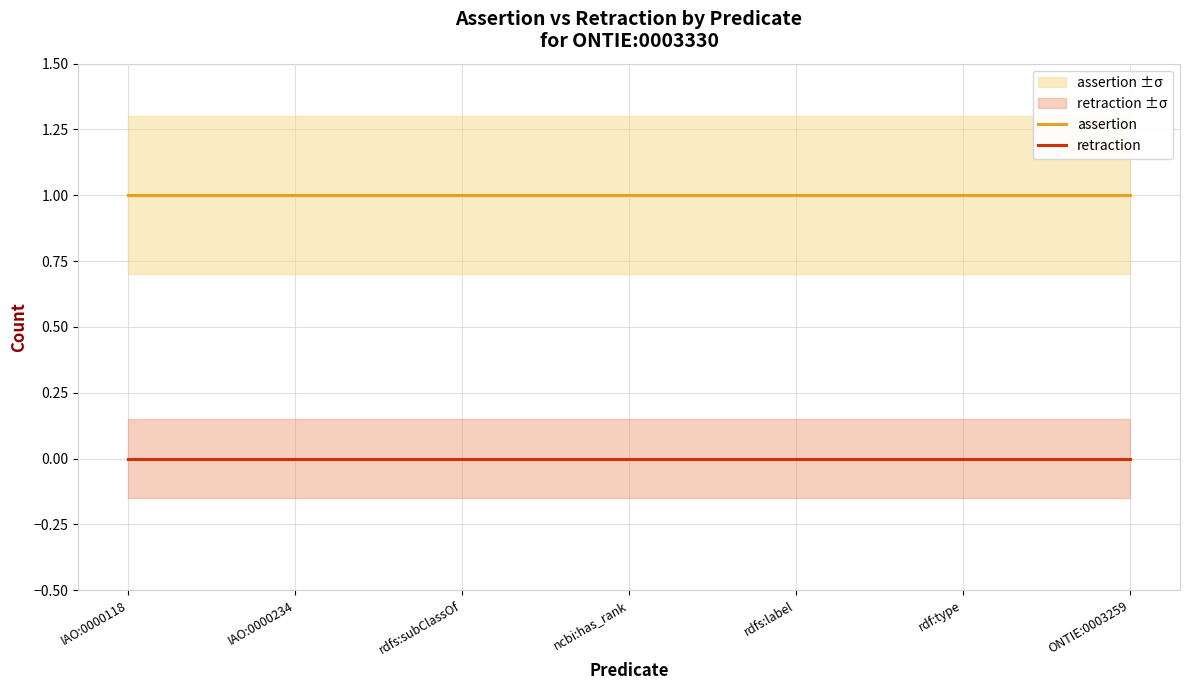

Does the chart have visible grid lines?

Yes